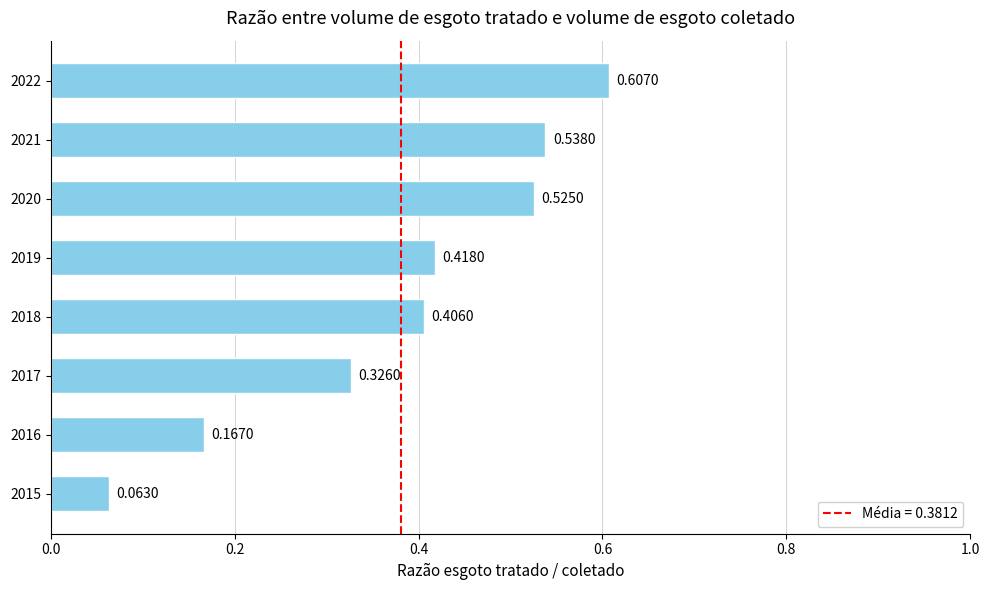

Rank the categories by value from lowest to highest.

2015, 2016, 2017, 2018, 2019, 2020, 2021, 2022